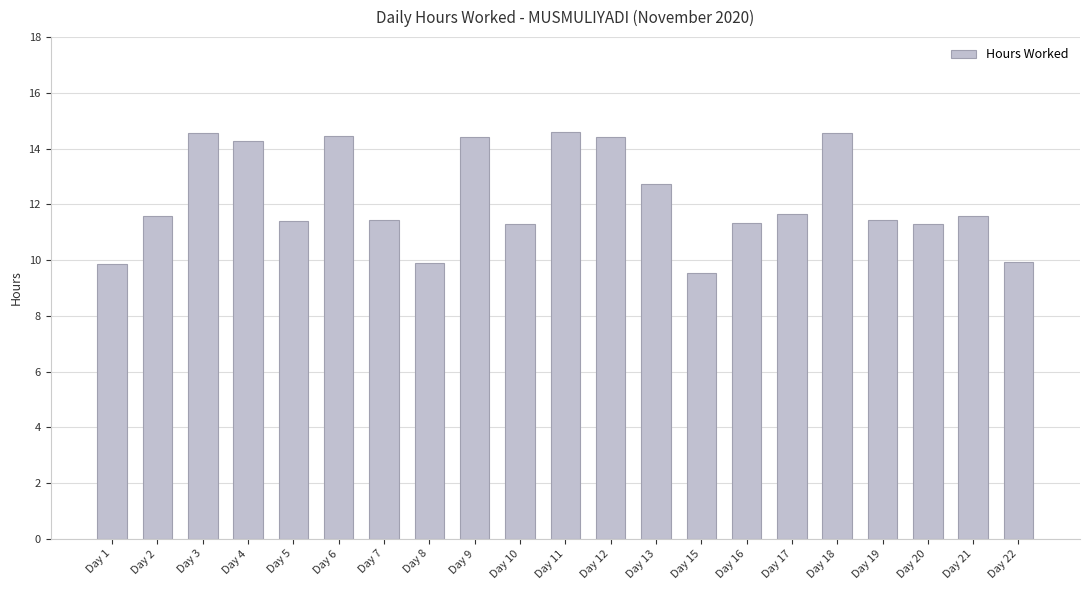

Does the chart contain any negative values?

No